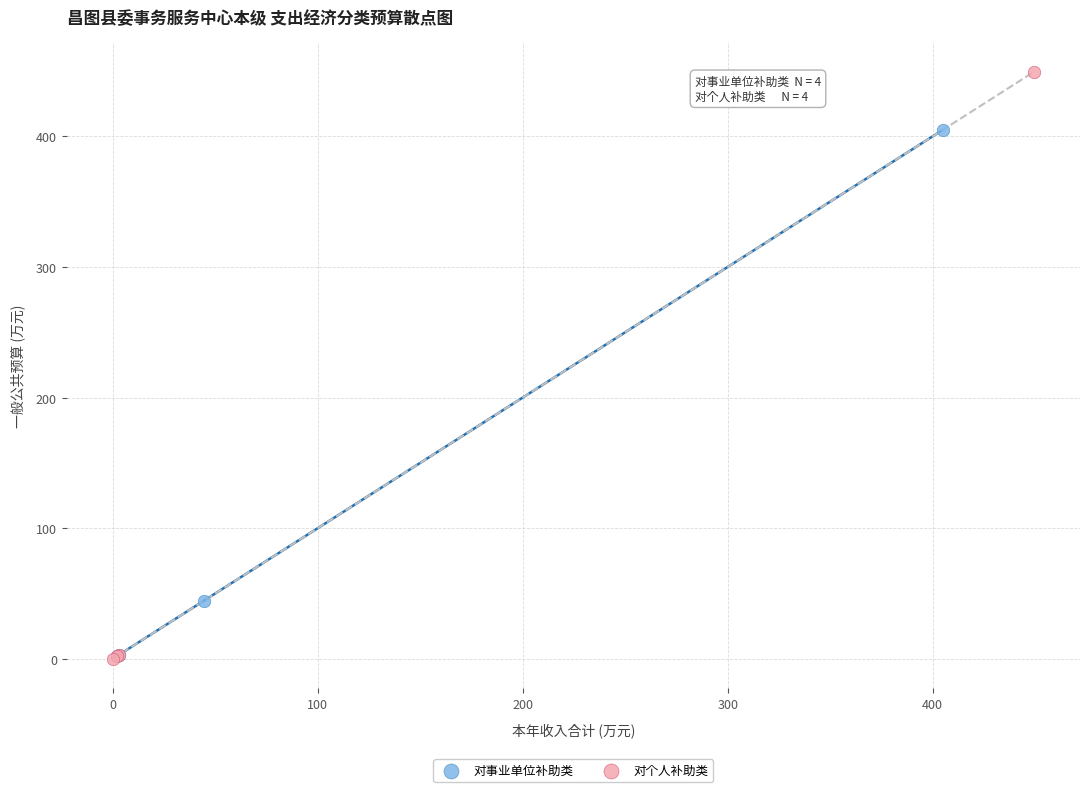

Which series has the largest Y range (max minus min)?

对个人补助类